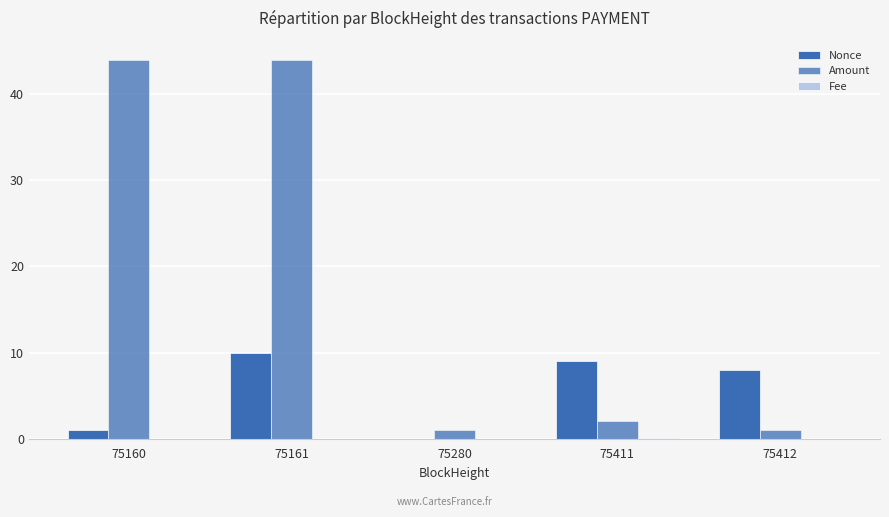

Is the value of Amount at 75160 greater than the value of Nonce at 75412?

Yes